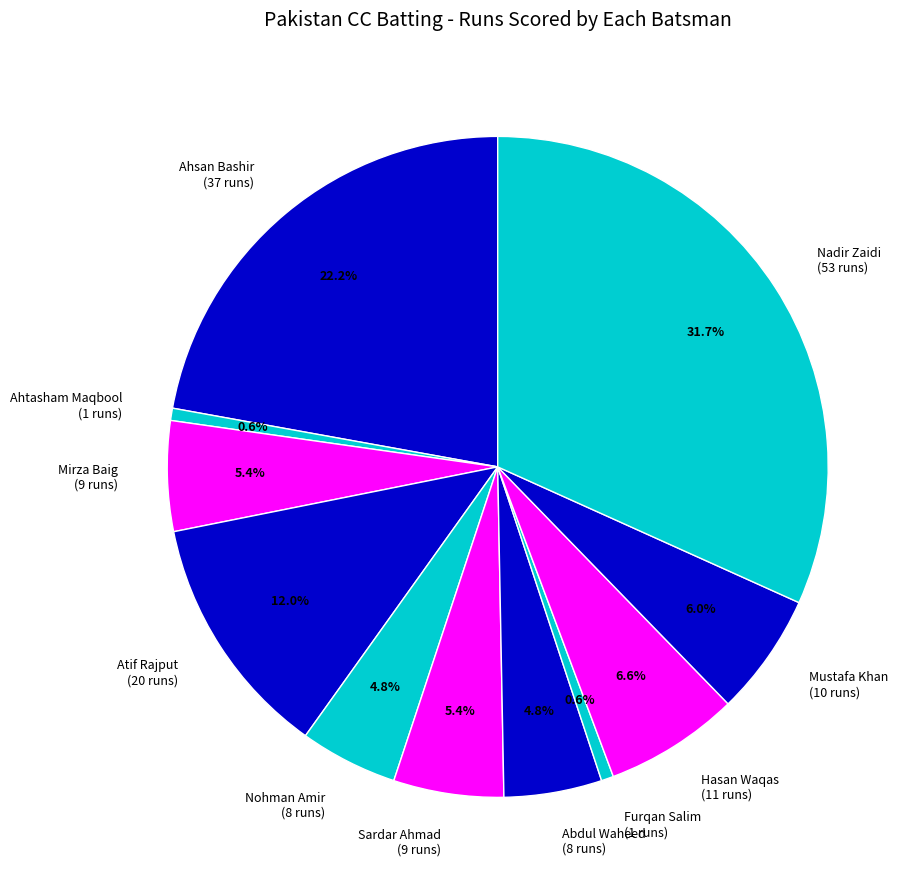

To the nearest percent, what percentage of the pie is Sardar Ahmad?

5%